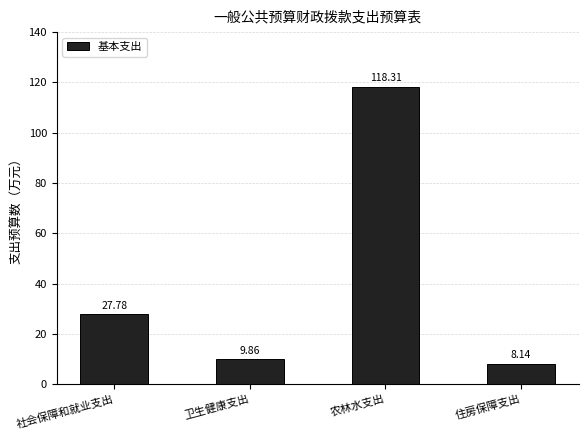

Reading right to left, list all the values displayed in this chart.

住房保障支出=8.1	农林水支出=118.3	卫生健康支出=9.9	社会保障和就业支出=27.8